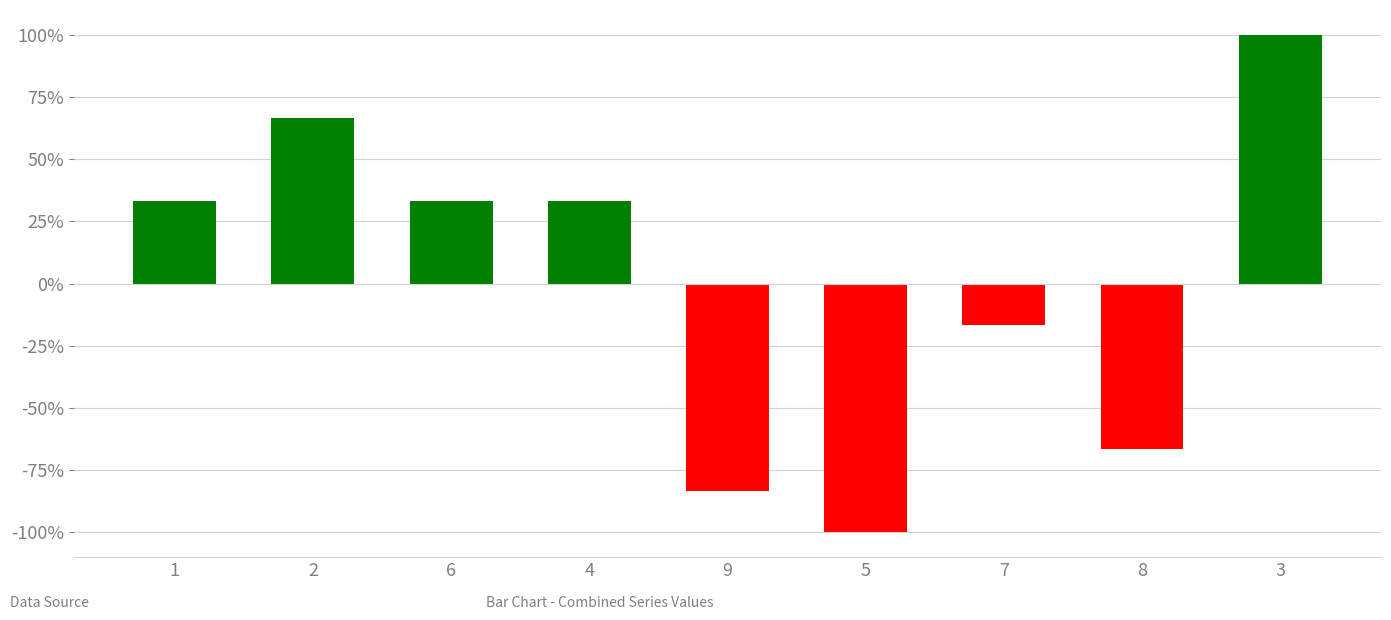

Where is the data nearest to the value 0?

7